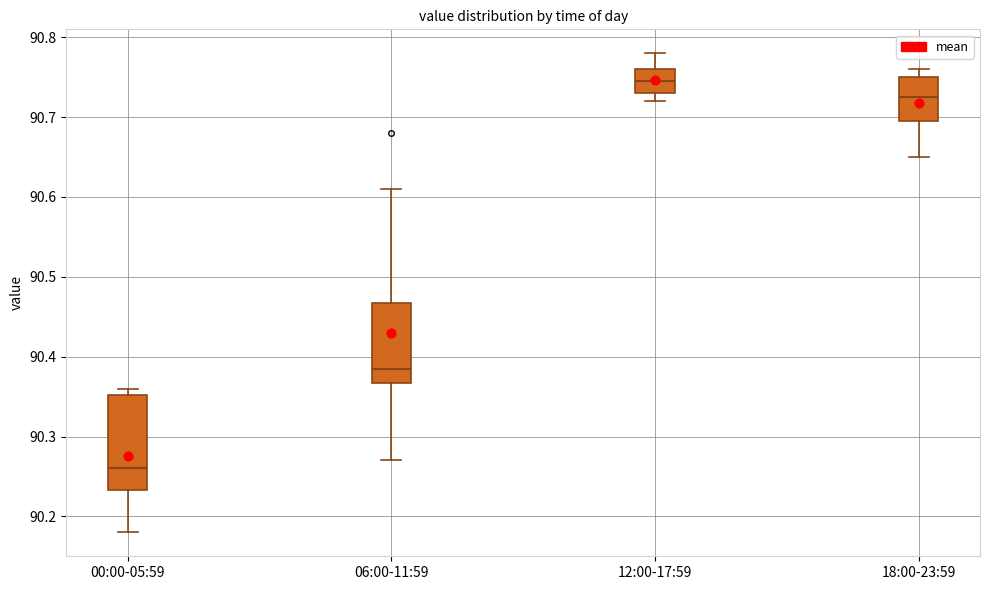

Which box has the lowest median line?

00:00-05:59